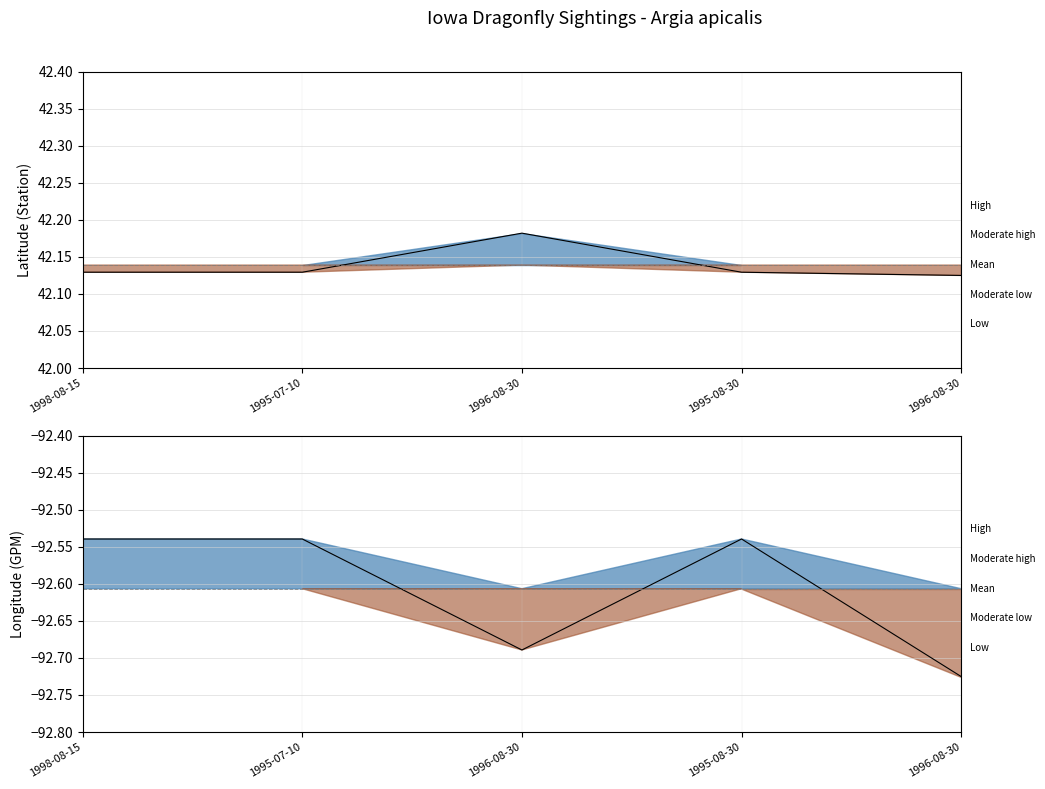

Rank the series by their maximum value, from highest to lowest.

Latitude, Longitude